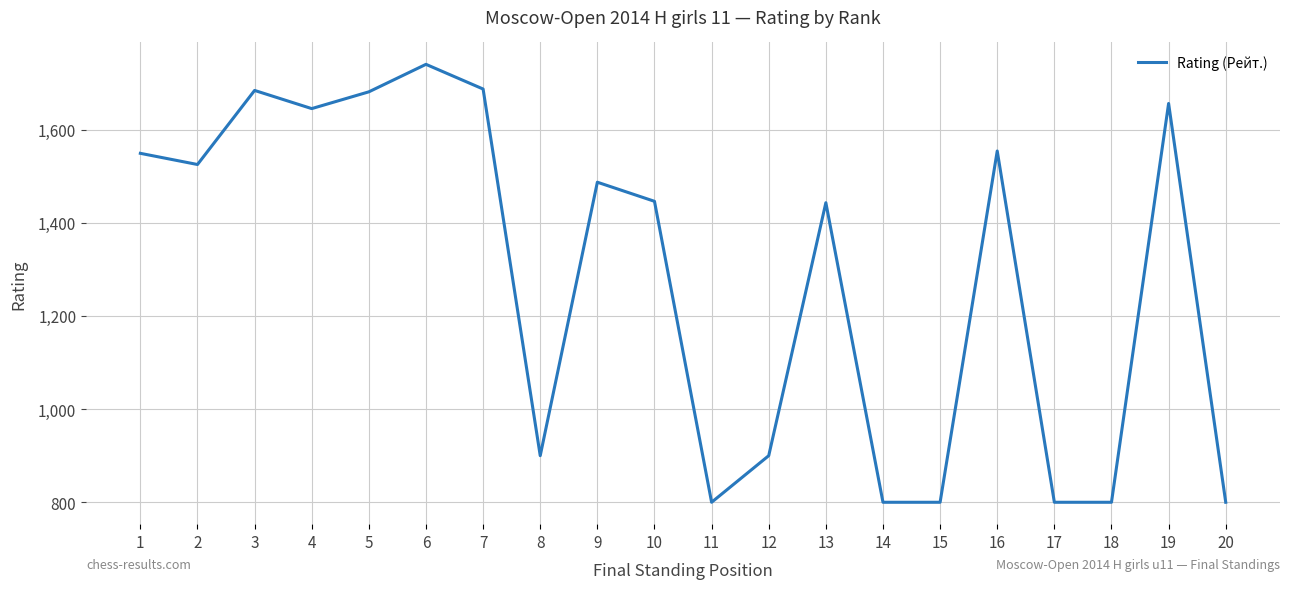

How many interior local peaks (higher than both neighbors) does the data have?

6